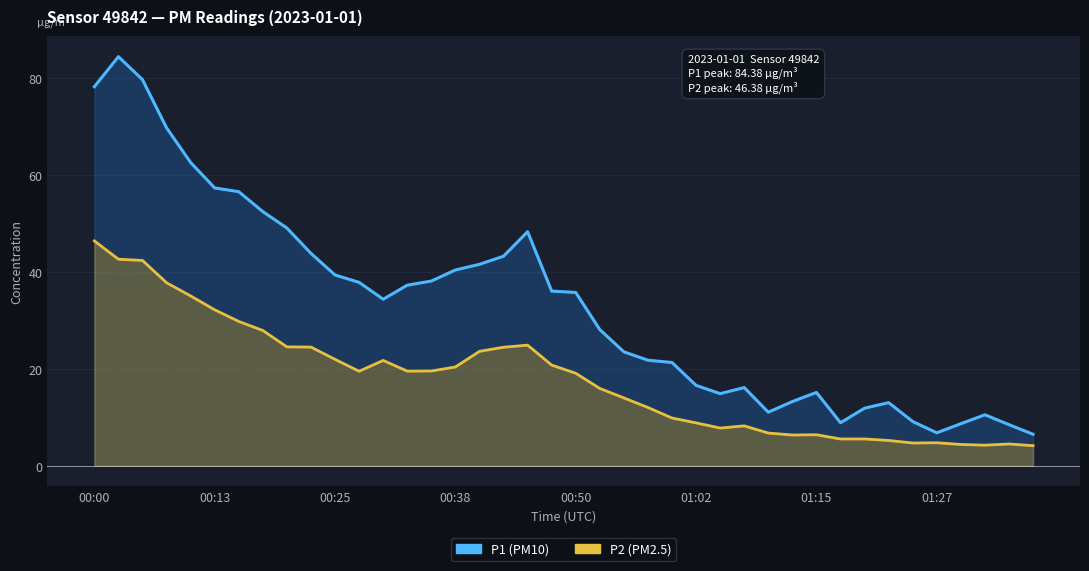

What is the difference between the highest and lowest values at 19?

15.3